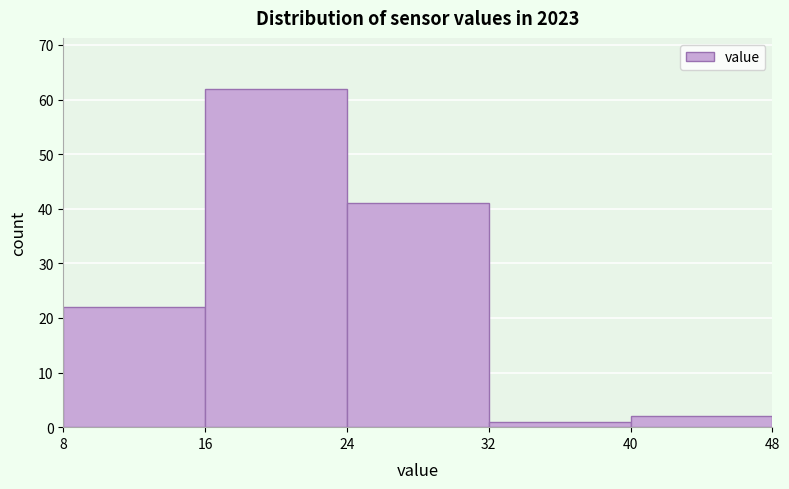

Reading left to right, transcribe this chart: for each bar, give the range it covers on the x-axis and its height. The values are not printed on the chart, so give them approximately, as read against the axis.

8 to 16: 22
16 to 24: 62
24 to 32: 41
32 to 40: 1
40 to 48: 2